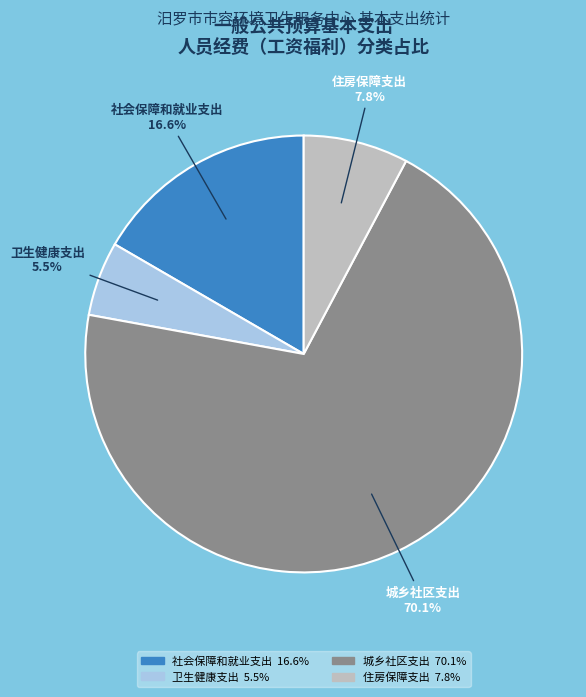

To the nearest percent, what is the combined percentage of 城乡社区支出 and 卫生健康支出?

76%